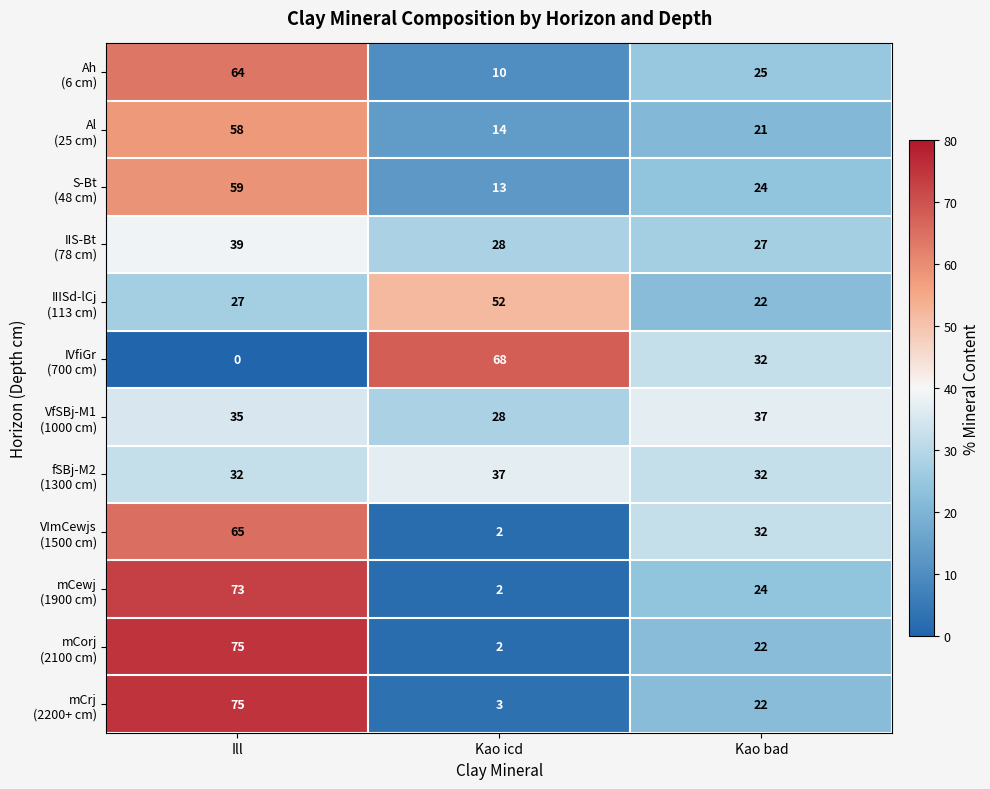

What is the difference between the highest and lowest values at Ill?

75